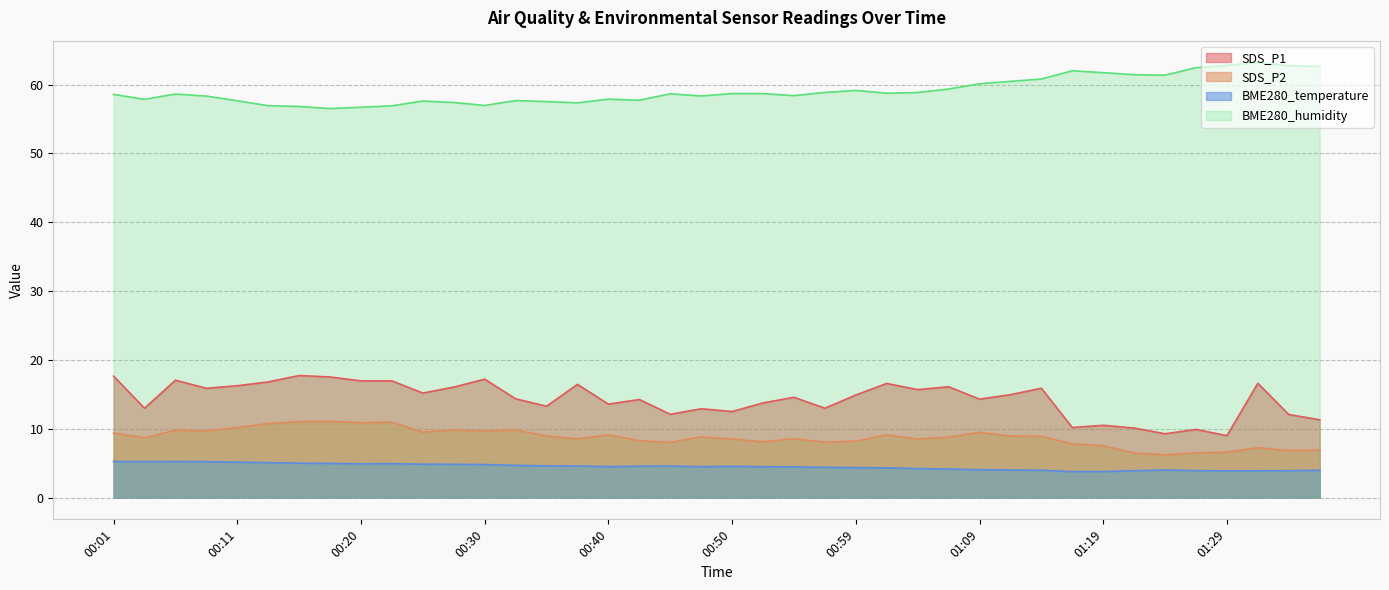

Does the chart display data point markers on the line(s)?

No